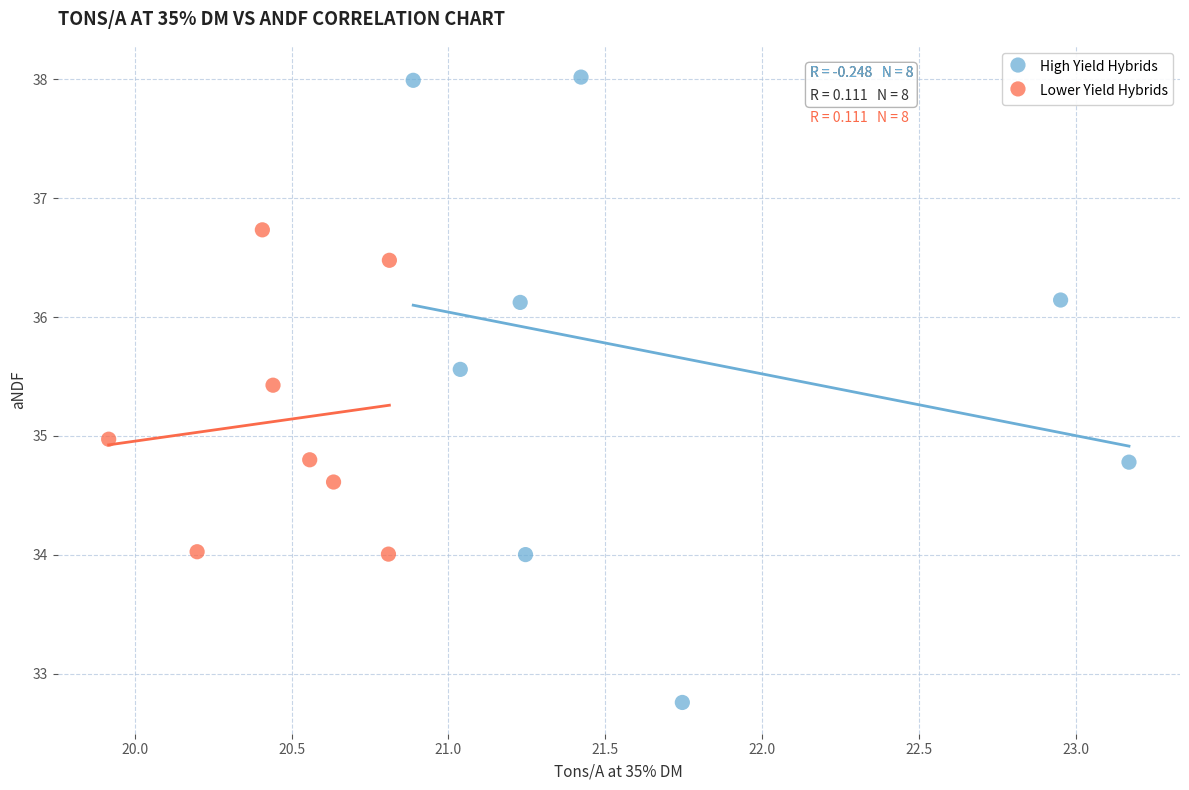

Which series contains the lowest Y value?

High Yield Hybrids